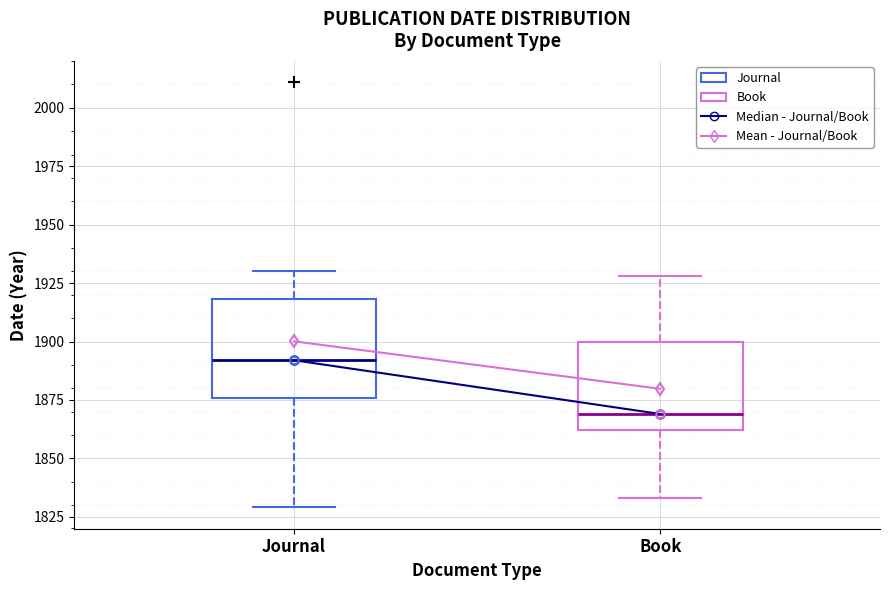

Reading left to right, read every box against the y-axis: the position of its median line, the range the box covers, and the ends of its whiskers. The values are not printed on the chart, so give them approximately, as read against the axis.

Journal: median 1890, box 1875 to 1920, whiskers 1830 to 1930
Book: median 1870, box 1860 to 1900, whiskers 1835 to 1930